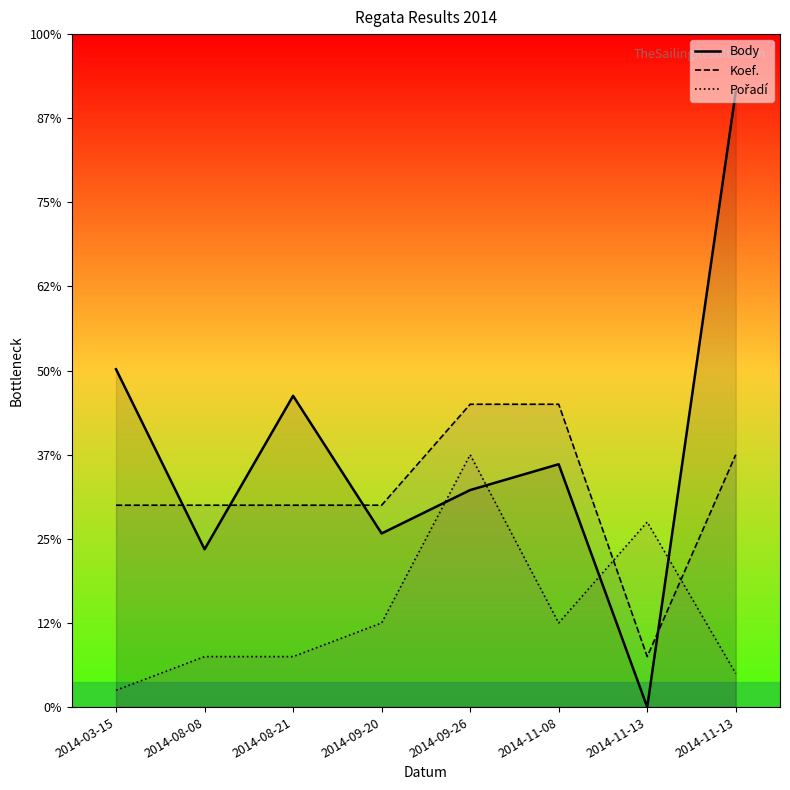

Is it true that Body equals 3894 at 2014-11-08?

False